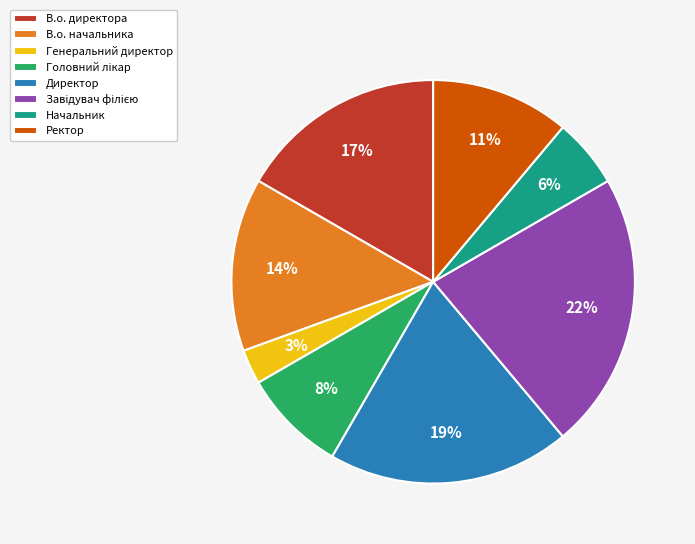

Which slice is the smallest?

Генеральний директор